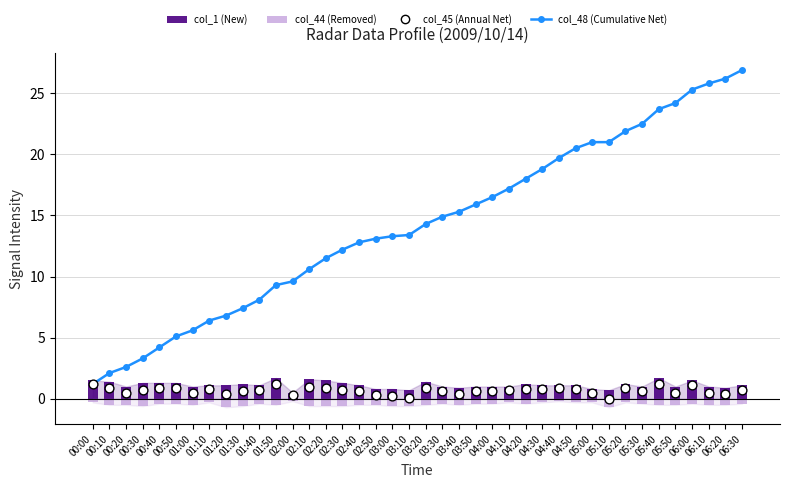

Which series has the widest spread of Y values?

col_48